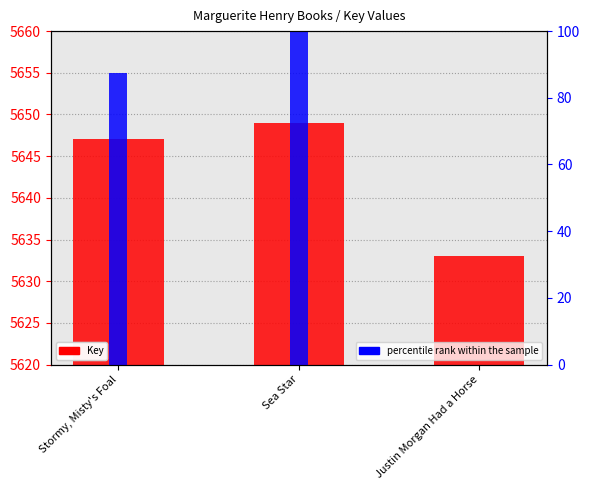

How many data points in percentile rank within the sample are less than 87?

1